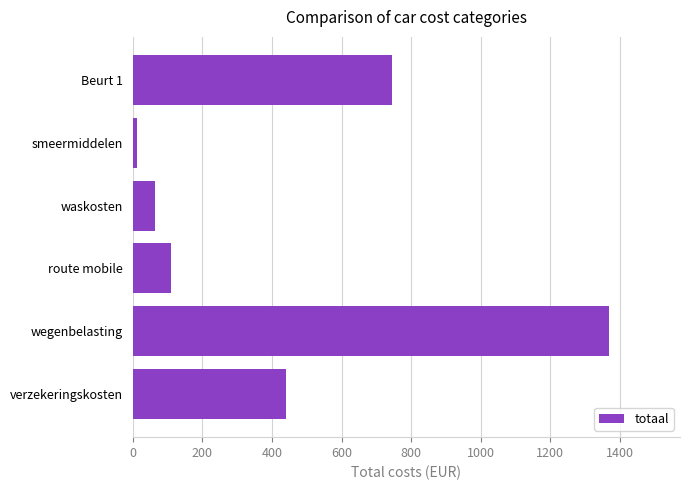

Rank the categories by value from highest to lowest.

wegenbelasting, Beurt 1, verzekeringskosten, route mobile, waskosten, smeermiddelen